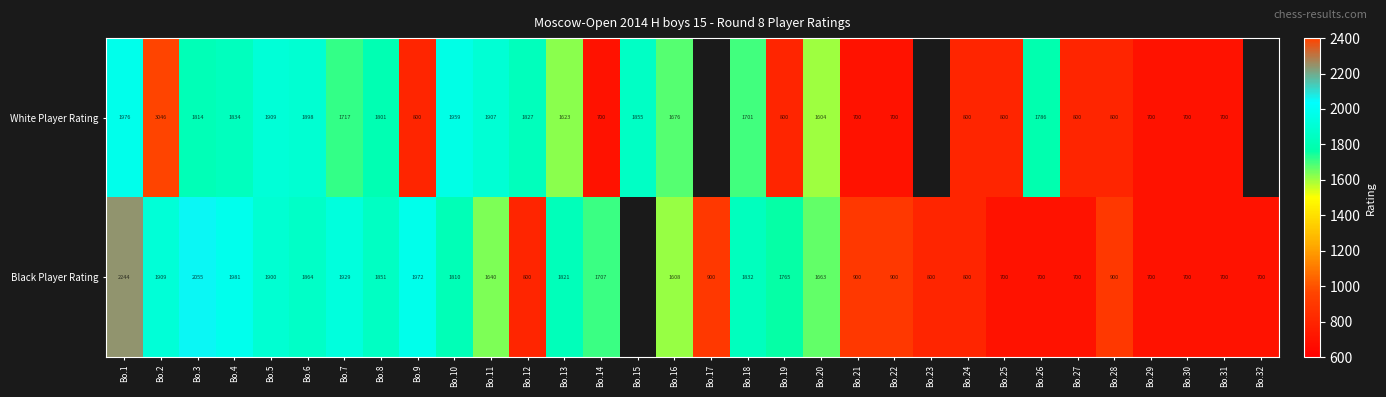

Which series changed the most between Bo.7 and Bo.14?

White Player Rating